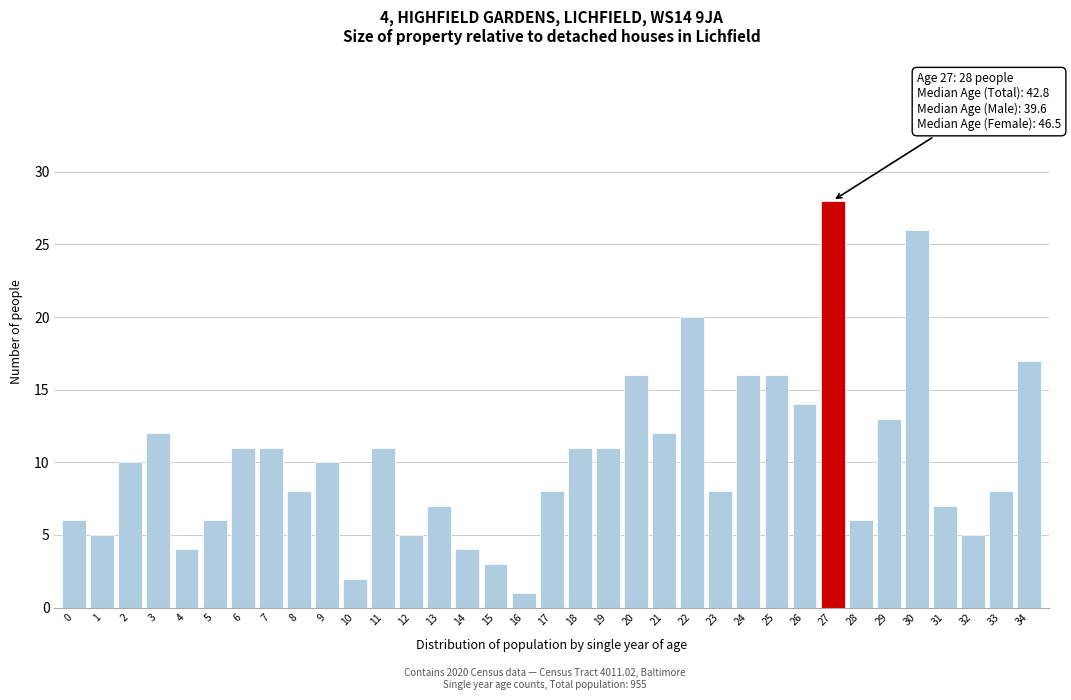

Which label corresponds to the largest value in the chart?

27